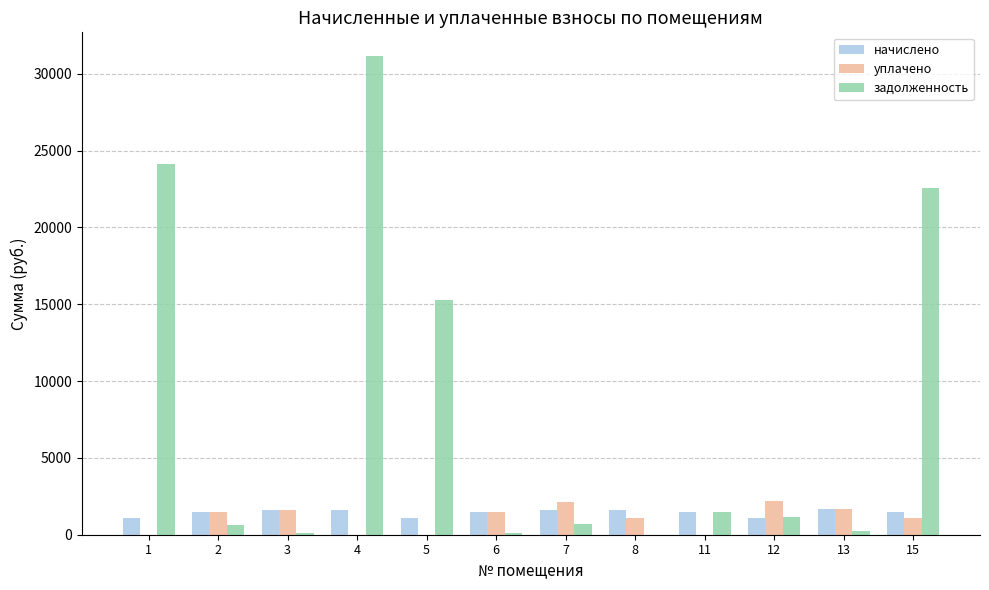

What is the highest value of the начислено series?

1671.7